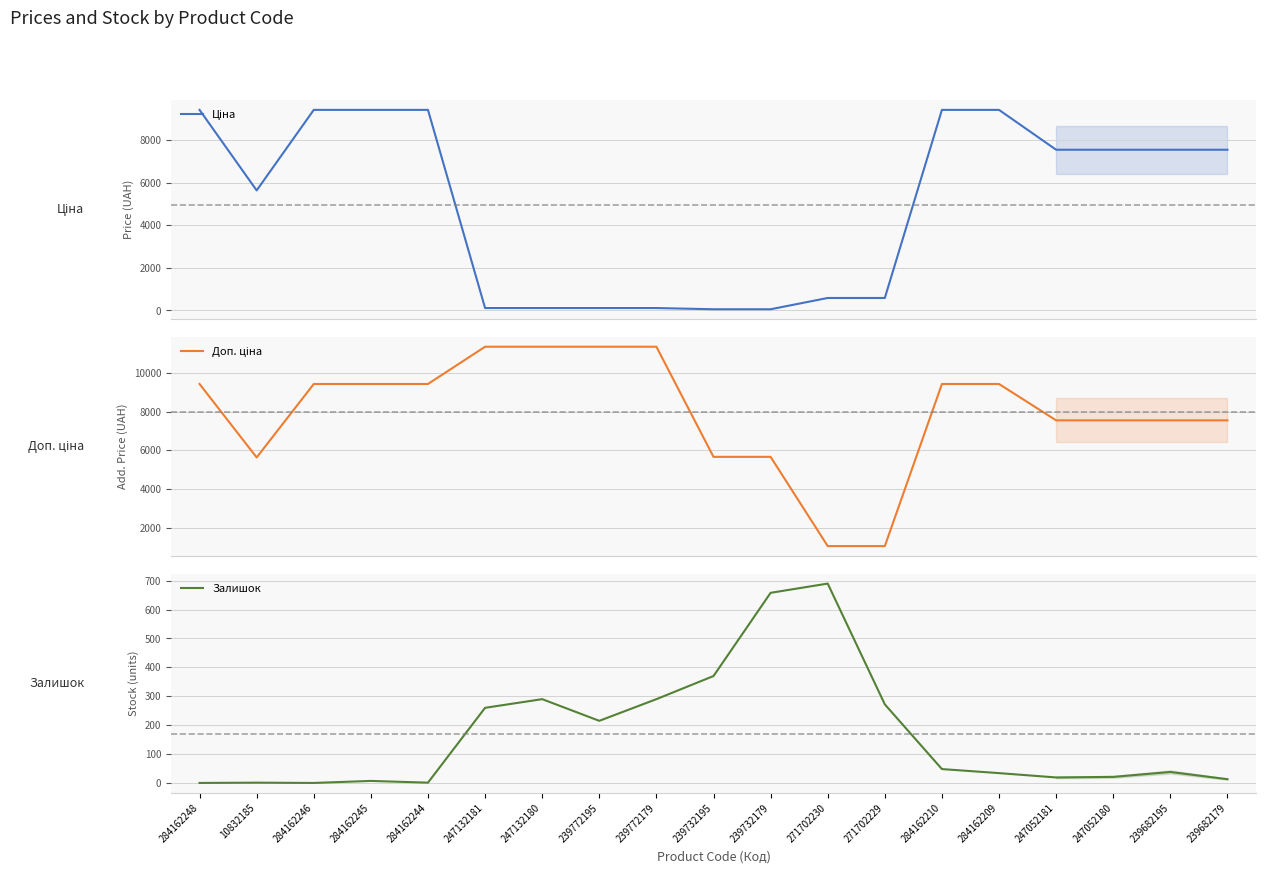

List the series in order of their overall mean, lowest first.

Залишок, Ціна, Доп. ціна